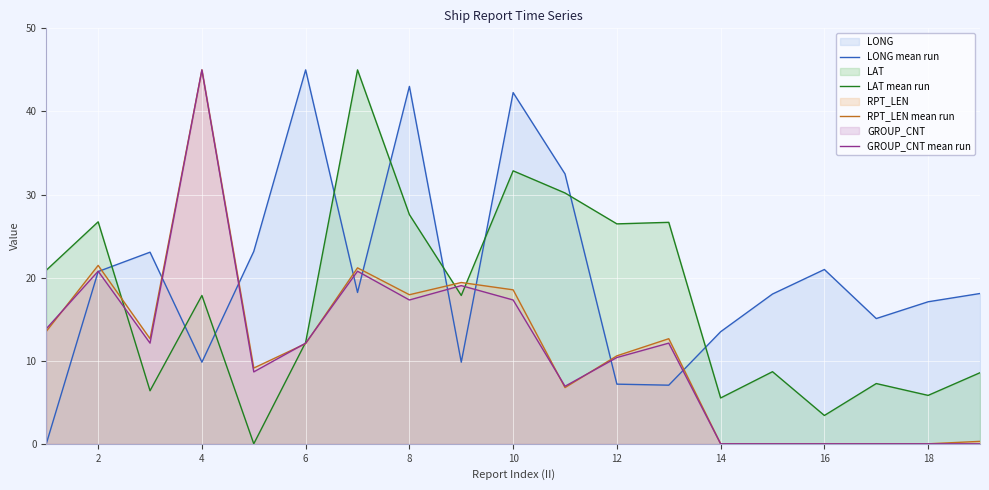

At which label does GROUP_CNT mean run reach its peak?

4